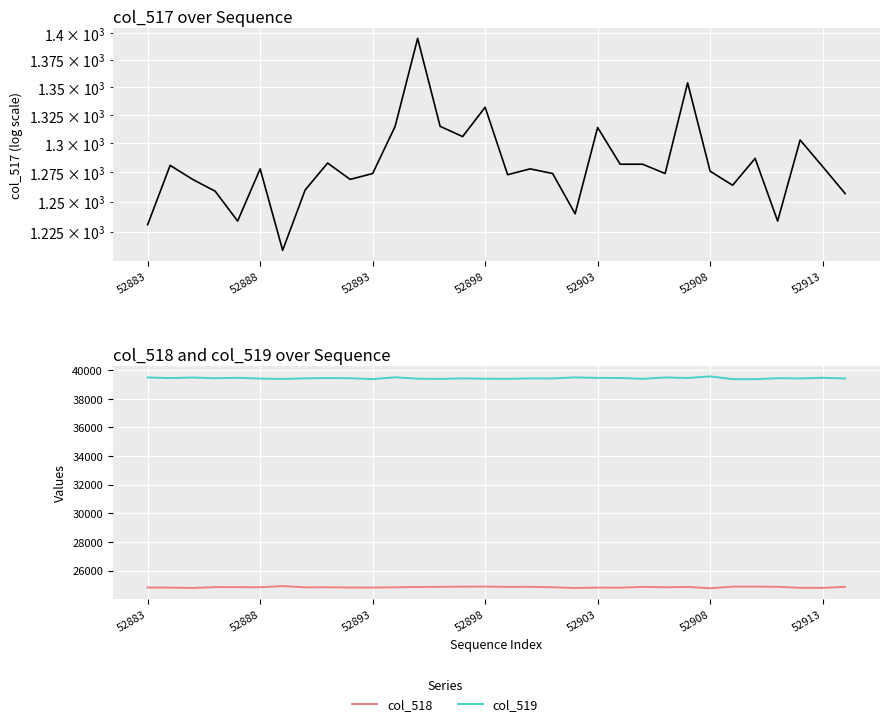

What is the total value across all series at 23?

65596